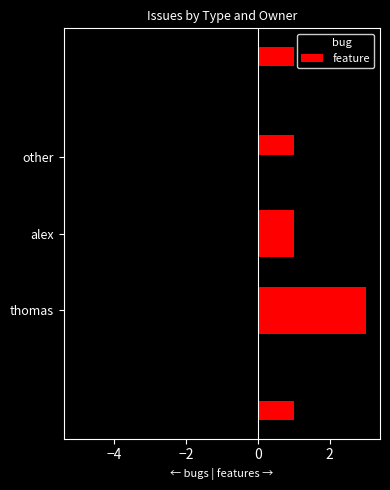

How many bars are there in each group?

2